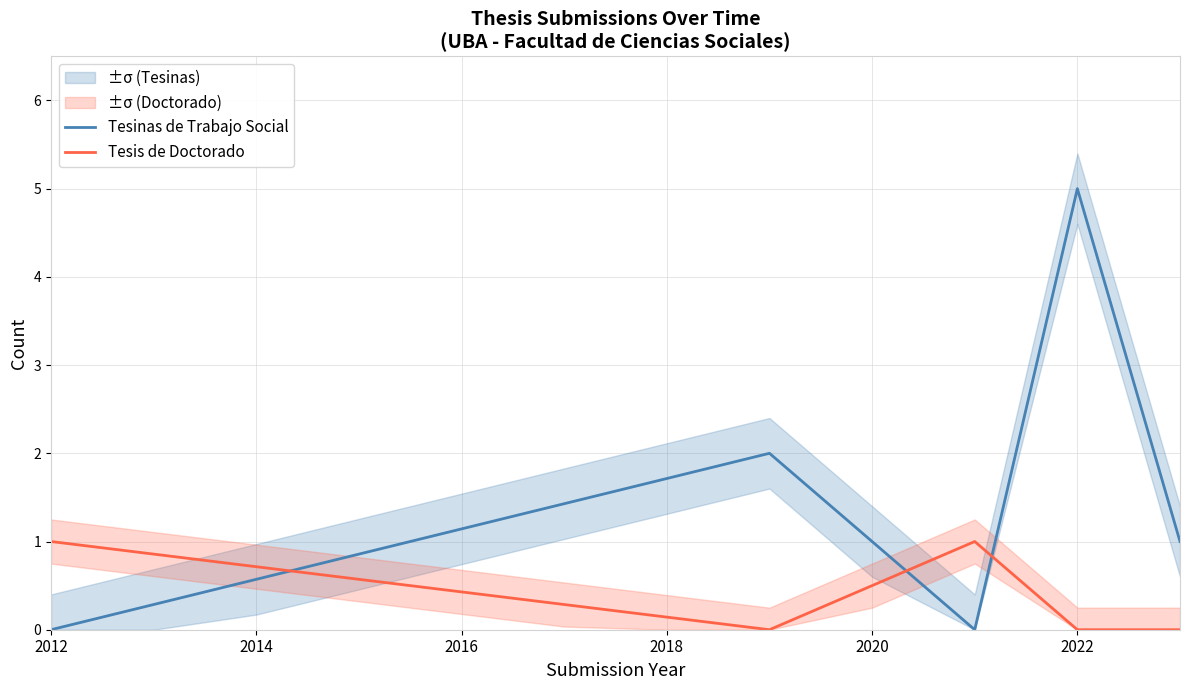

What is the highest value of the Tesis de Doctorado series?

1.0